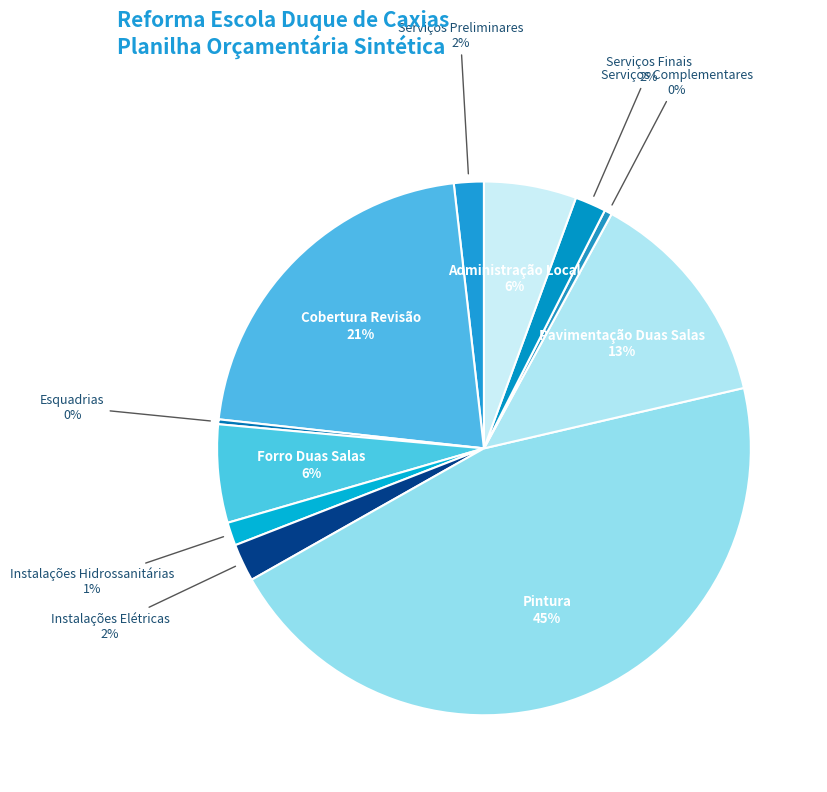

To the nearest percent, what is the combined percentage of Pintura and Instalações Hidrossanitárias?

47%